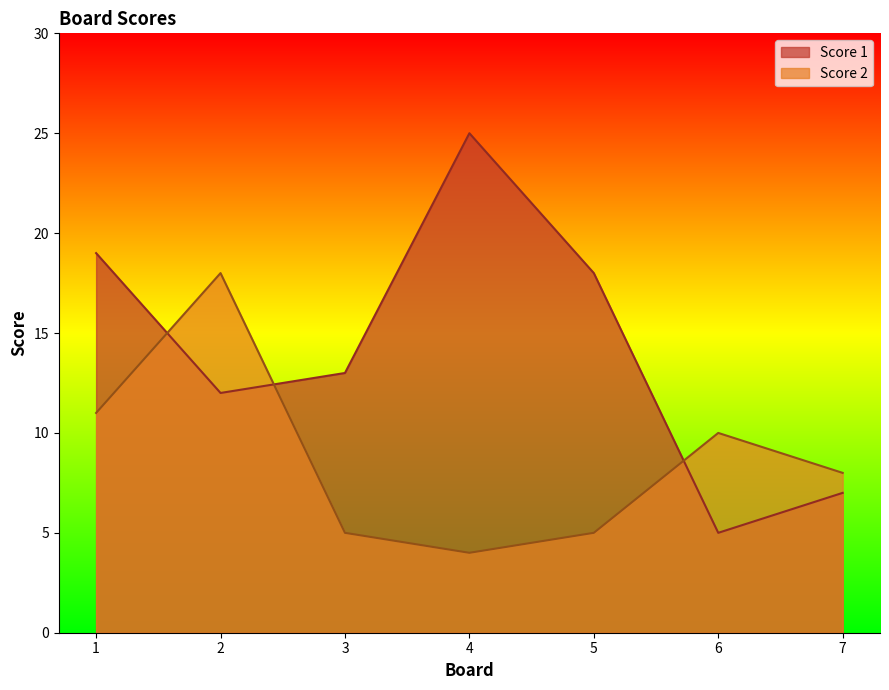

How many series are shown in this chart?

2